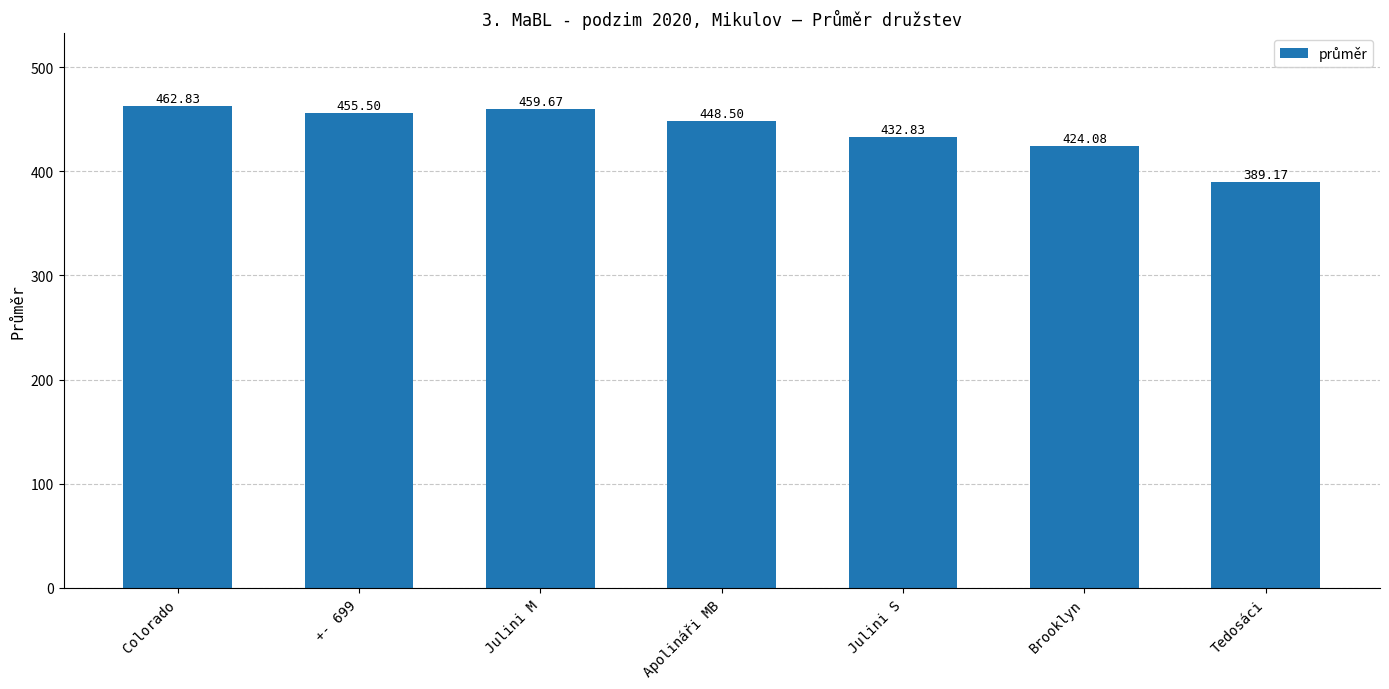

Reading left to right, extract all data points from this chart.

Colorado=462.8	+- 699=455.5	Julini M=459.7	Apolináři MB=448.5	Julini S=432.8	Brooklyn=424.1	Tedosáci=389.2